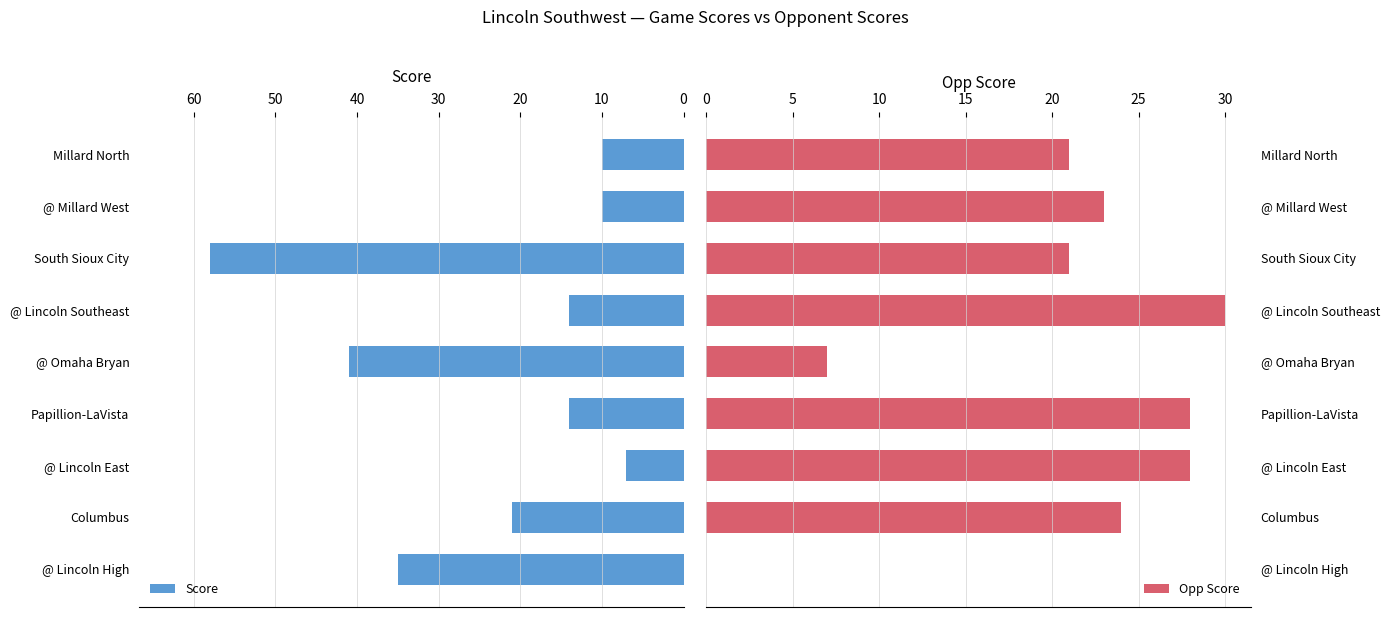

Is it true that Opp Score equals 16 at Papillion-LaVista?

False